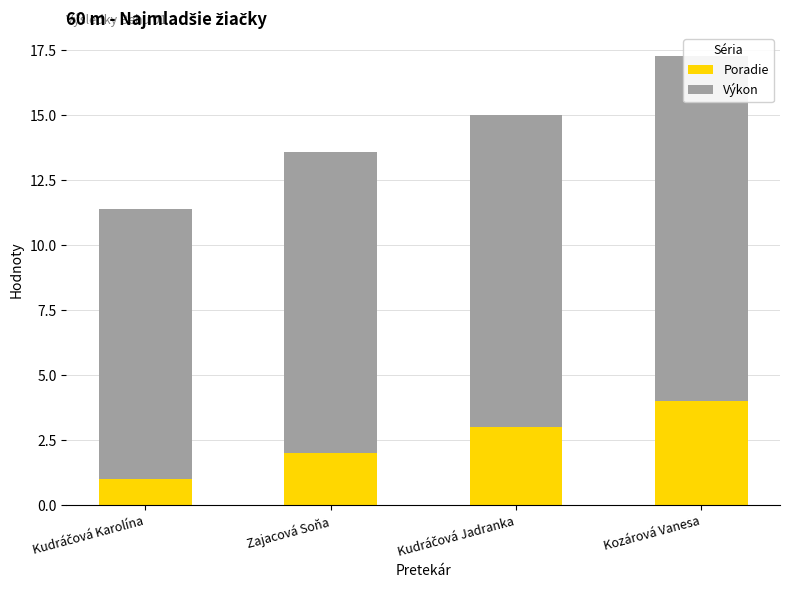

At which label does Výkon reach its minimum?

Kudráčová Karolína